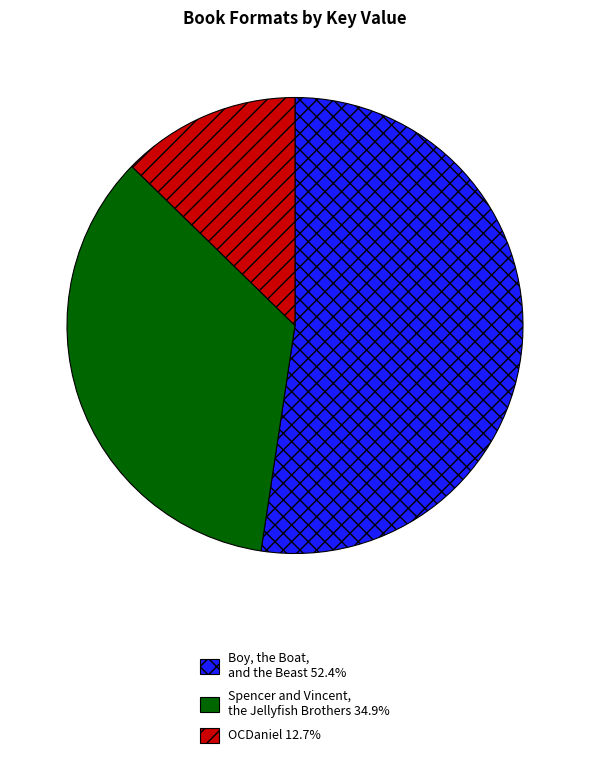

Does any single category account for the majority?

Yes